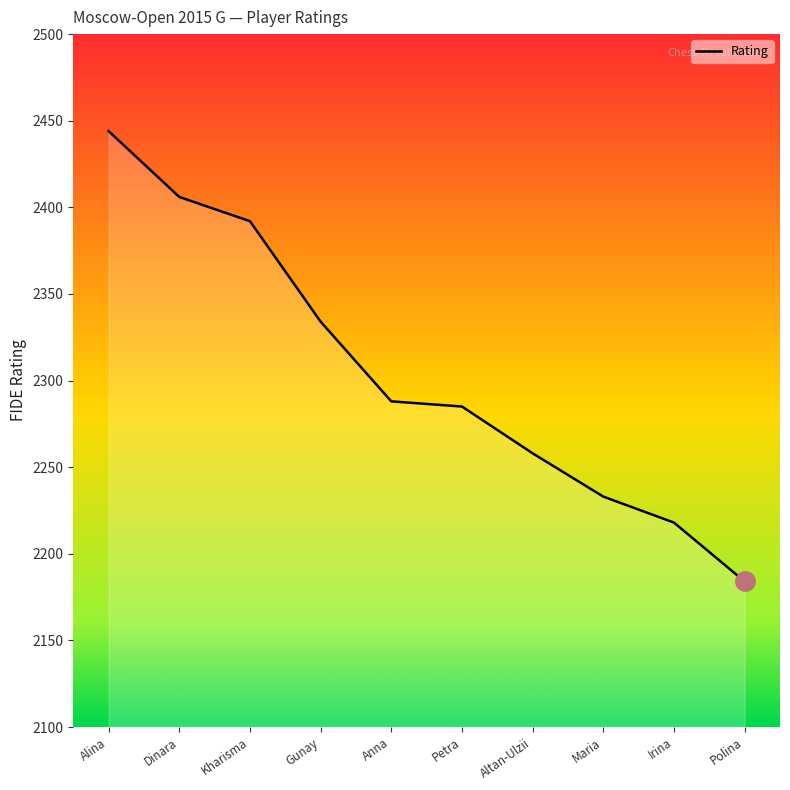

Reading left to right, what are all the values shown in this chart?

2444	2406	2392	2334	2288	2285	2258	2233	2218	2184